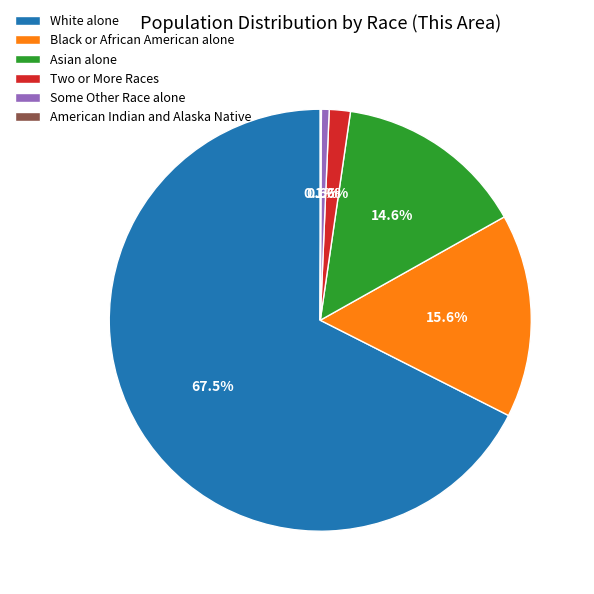

Is there a majority slice in this chart?

Yes